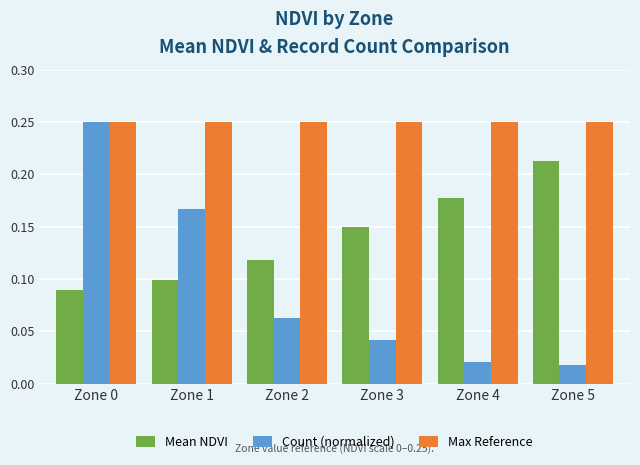

What is the sum of all Mean NDVI values?

0.8